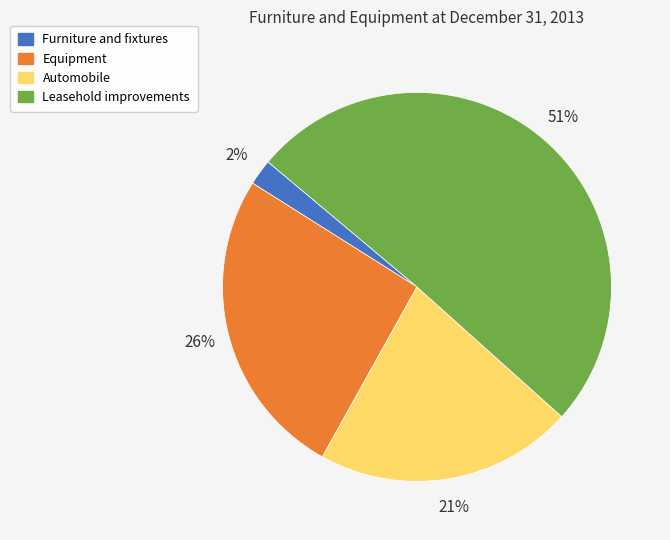

How many slices are in this pie chart?

4